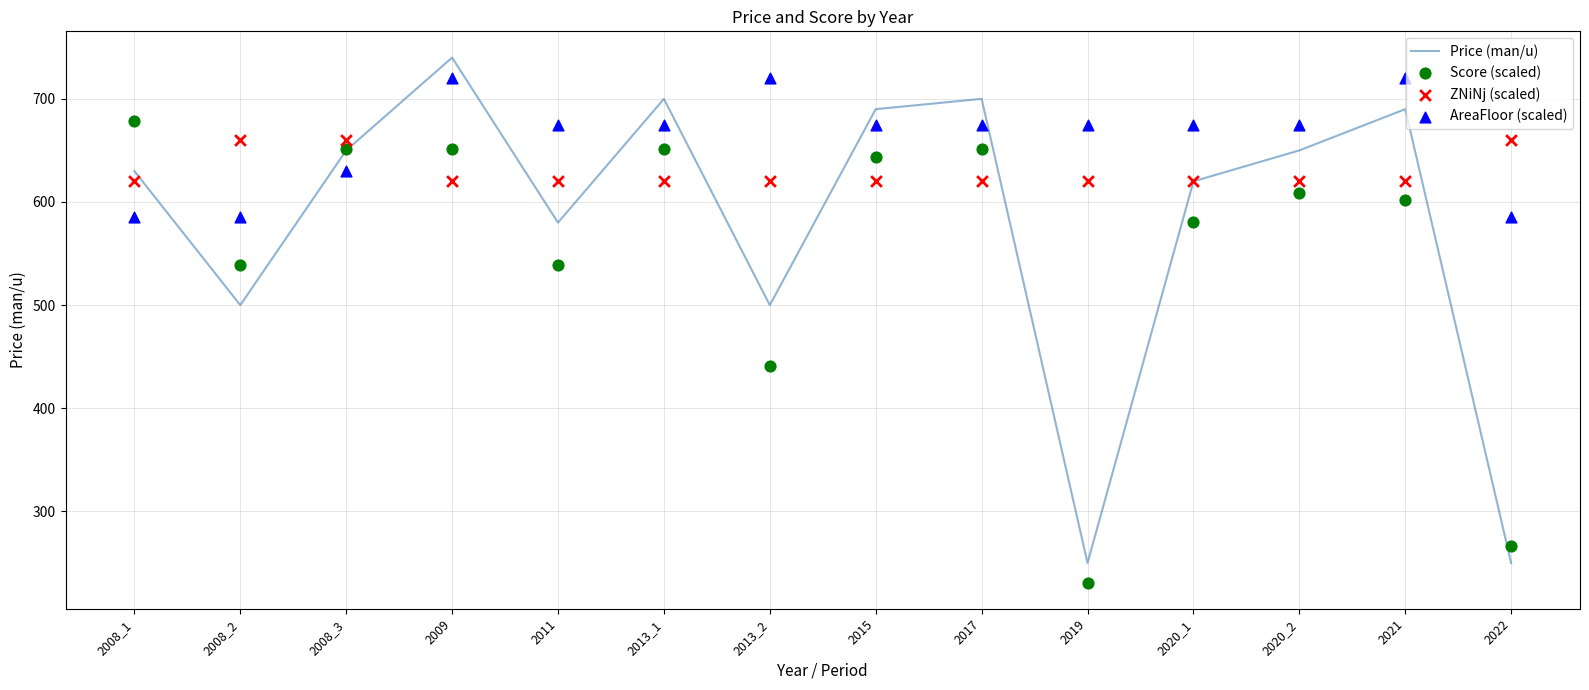

At how many categories does at least one series exceed 684?

6